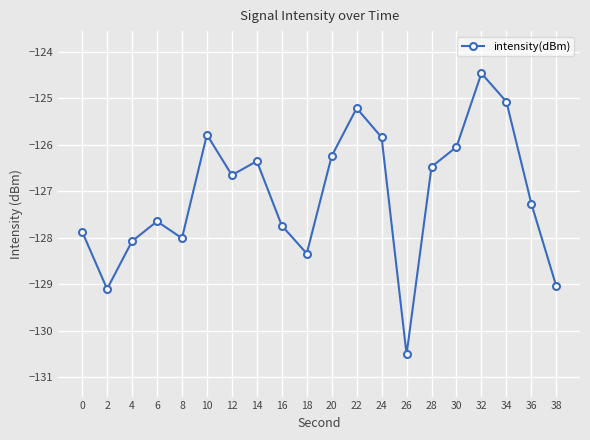

Count the number of values greater than -126.

5